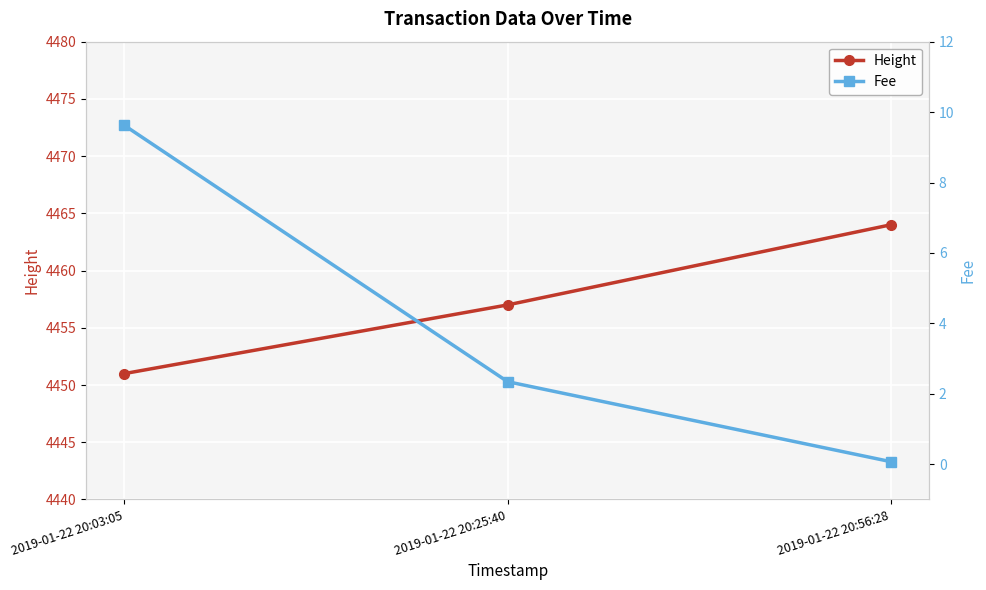

Which series has the widest spread of values?

Height